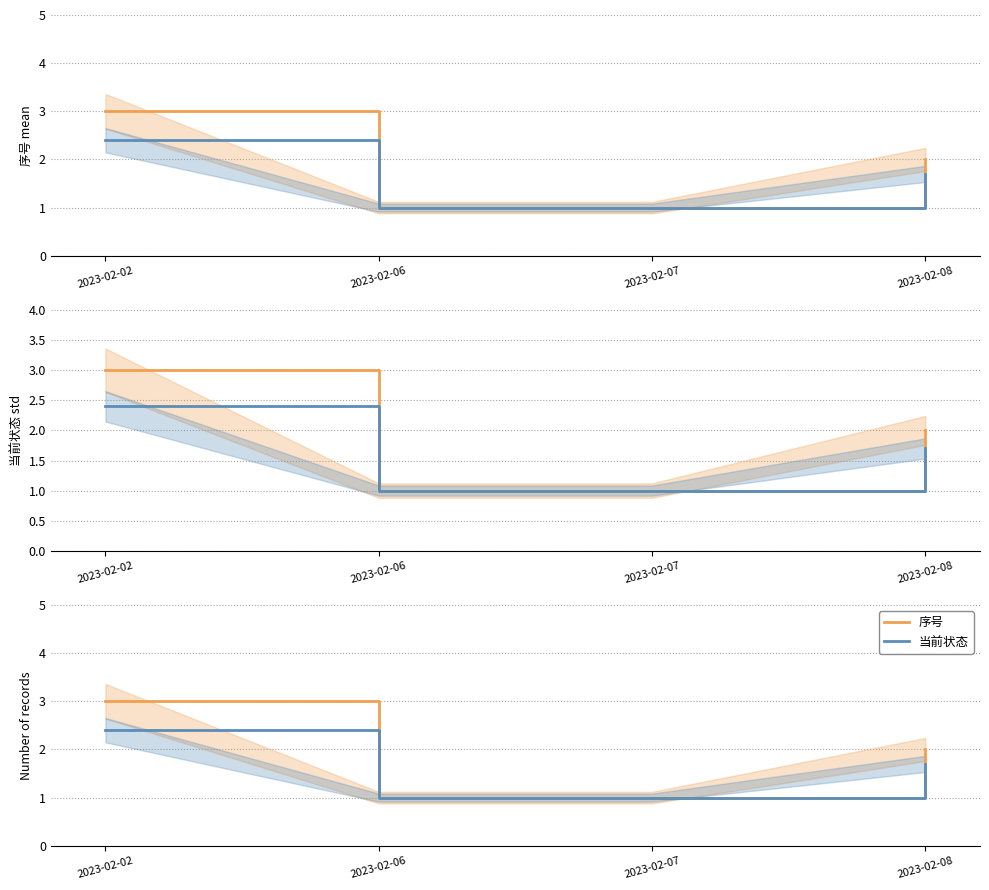

What is the sum of the 序号 values at 2023-02-06 and 2023-02-08?

3.0